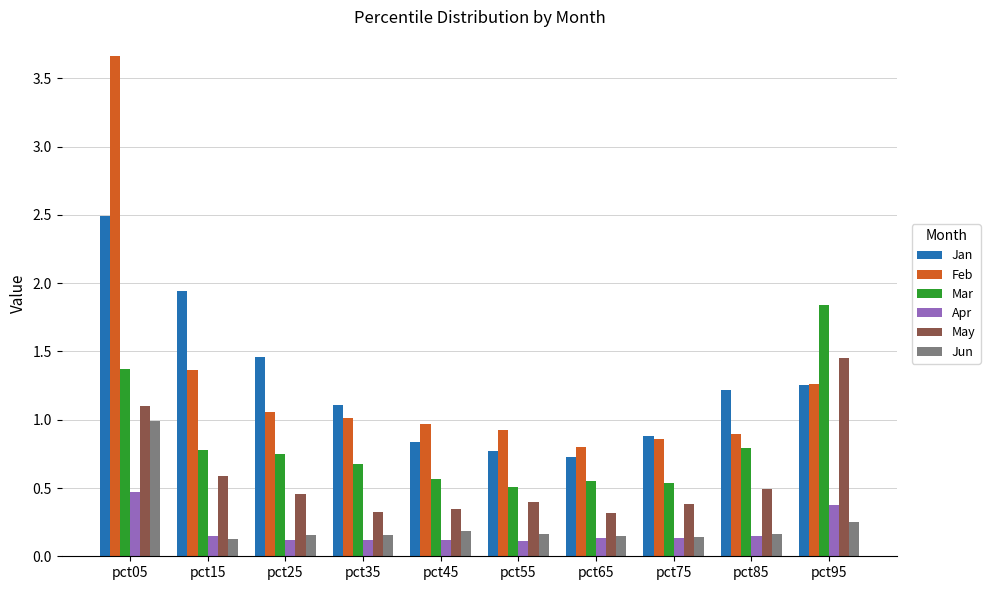

Which category has the highest value in the Mar series?

pct95